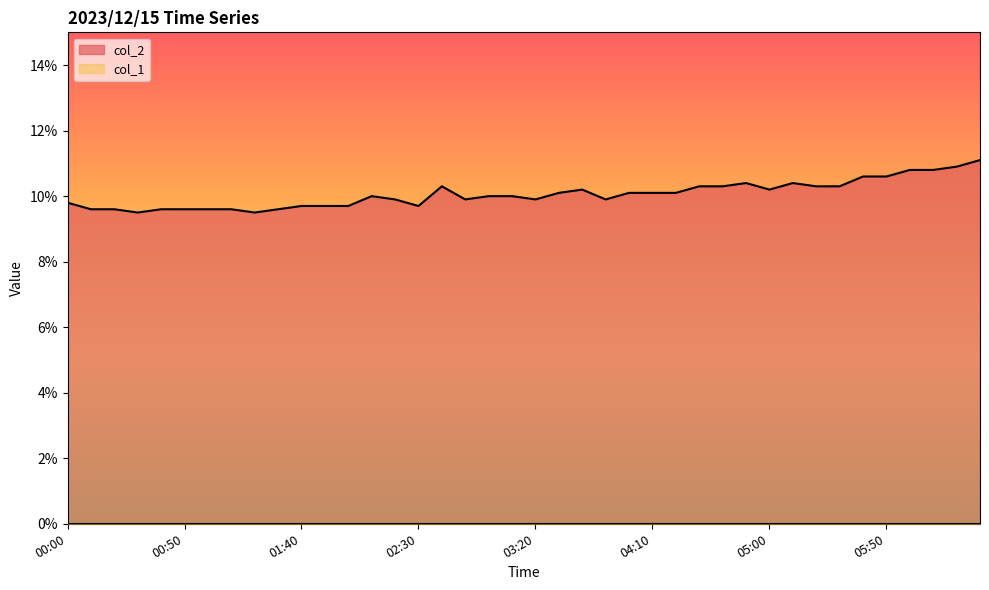

How many data points does each series have?

40